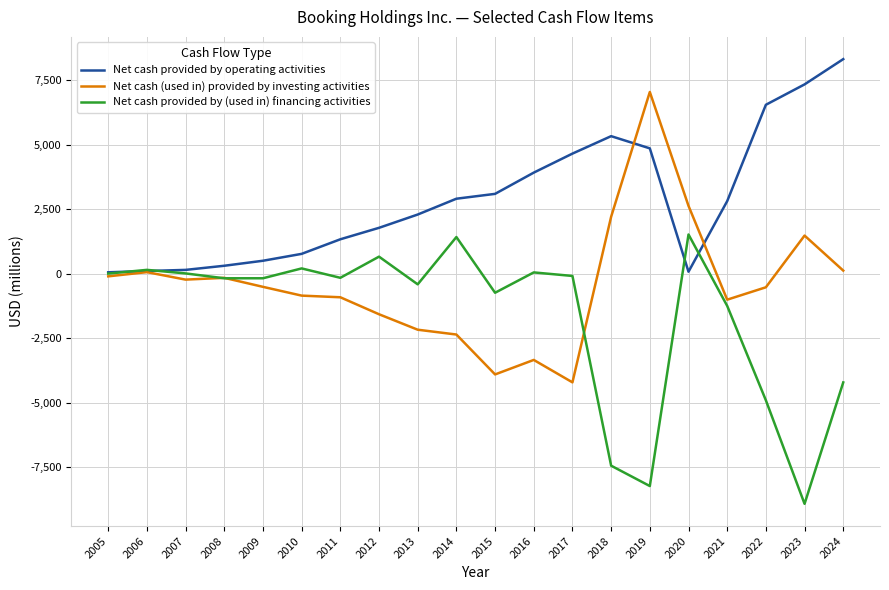

Is the value of Net cash provided by operating activities at 2010 greater than the value of Net cash provided by (used in) financing activities at 2016?

Yes